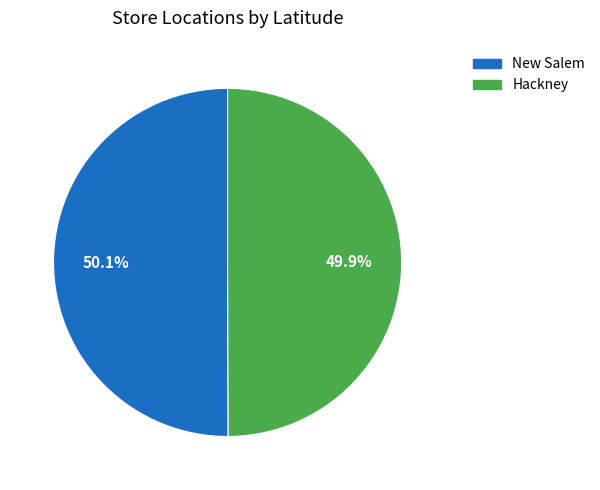

To the nearest percent, what is the average slice percentage?

50%